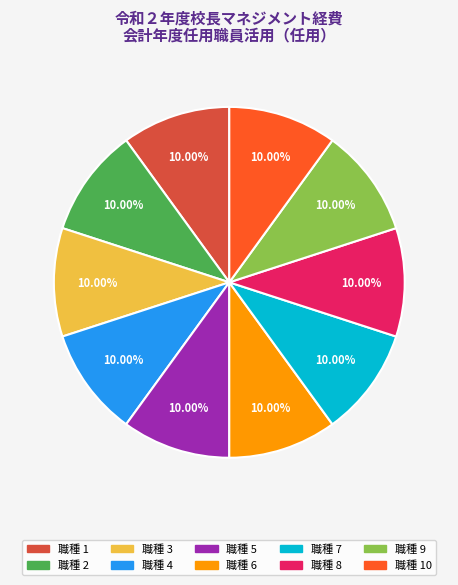

To the nearest percent, what is the average slice percentage?

10%